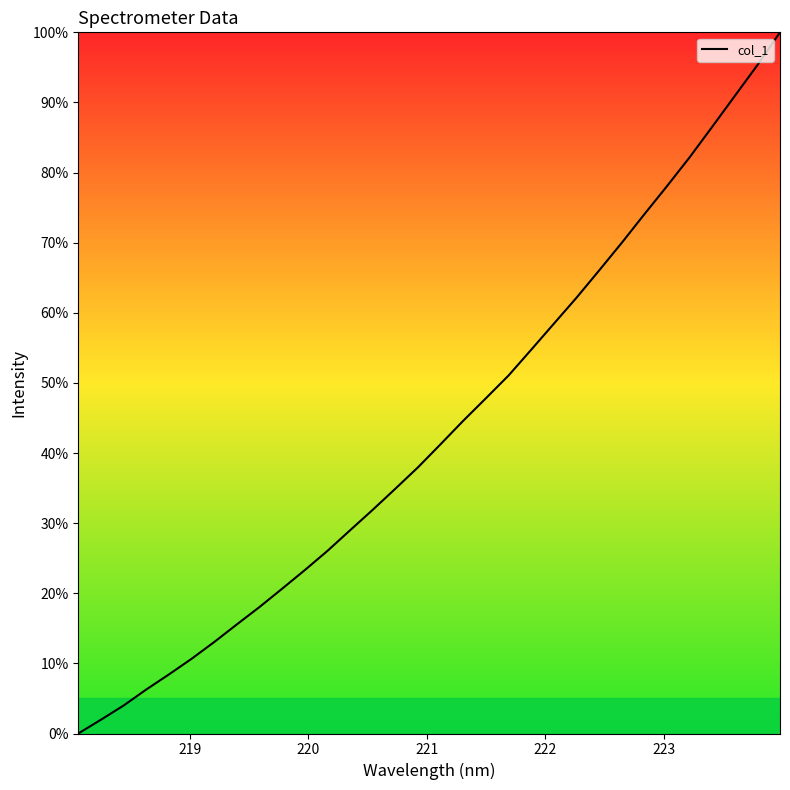

Reading right to left, transcribe all the data shown in this chart.

100.0	95.3	90.9	86.5	82.2	78.1	74.0	70.0	66.0	62.1	58.4	54.7	51.1	47.8	44.6	41.3	38.0	34.9	31.9	29.0	26.0	23.3	20.7	18.0	15.6	13.0	10.7	8.4	6.3	4.0	2.0	0.0